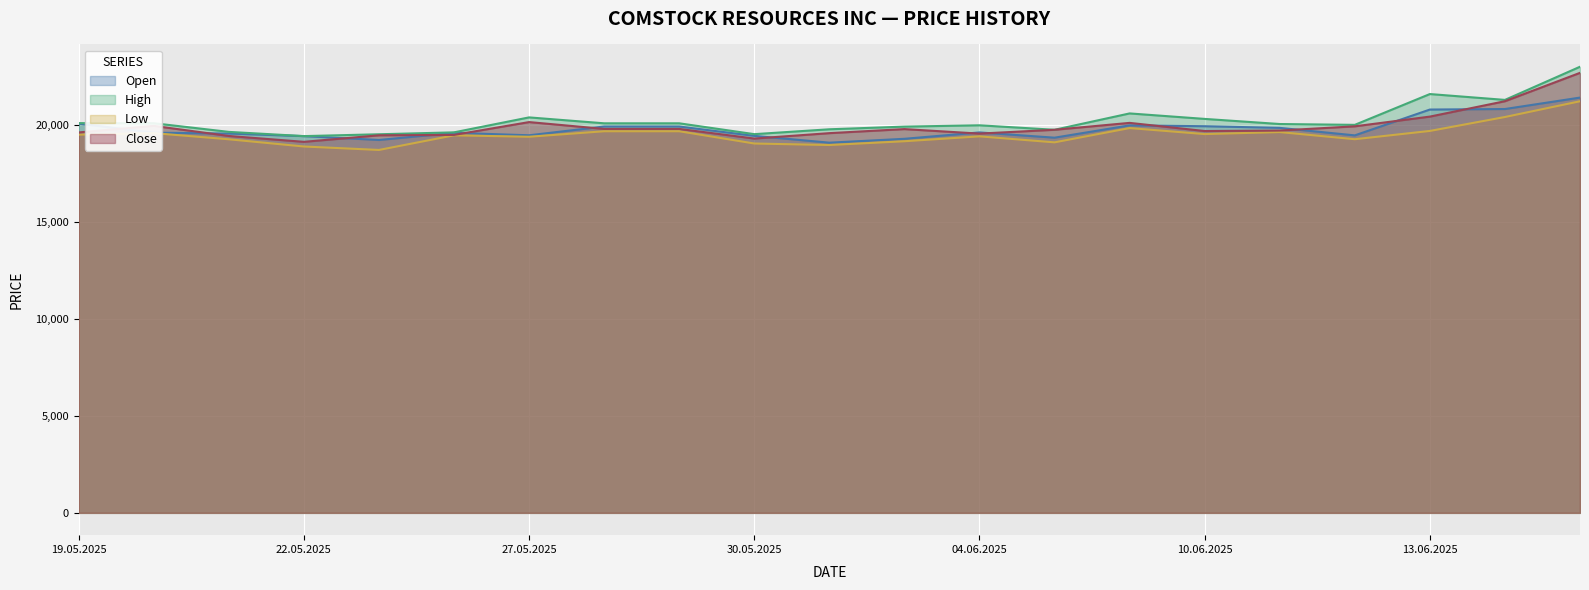

Does the chart display data point markers on the line(s)?

No